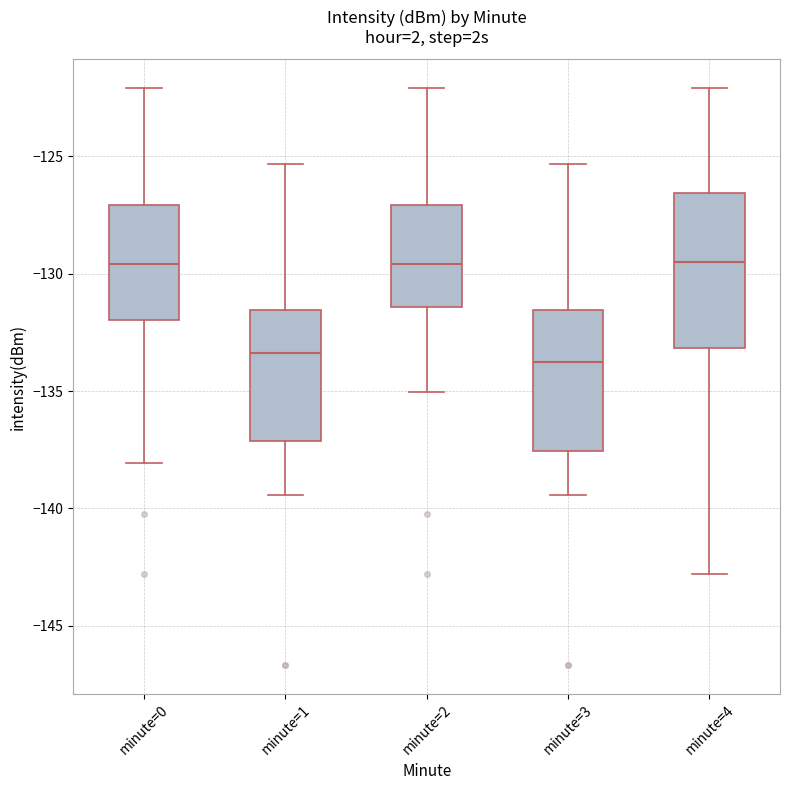

Reading left to right, read every box against the y-axis: the position of its median line, the range the box covers, and the ends of its whiskers. The values are not printed on the chart, so give them approximately, as read against the axis.

minute=0: median -129.5, box -132.0 to -127.0, whiskers -138.0 to -122.0
minute=1: median -133.5, box -137.0 to -131.5, whiskers -139.5 to -125.5
minute=2: median -129.5, box -131.5 to -127.0, whiskers -135.0 to -122.0
minute=3: median -134.0, box -137.5 to -131.5, whiskers -139.5 to -125.5
minute=4: median -129.5, box -133.0 to -126.5, whiskers -143.0 to -122.0